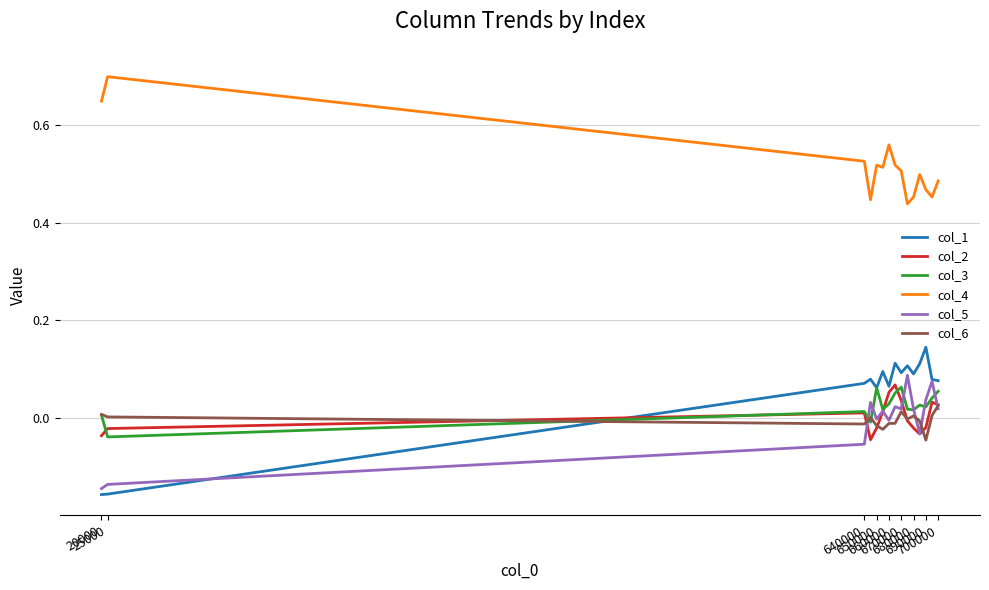

True or false: col_1 and col_4 intersect in this chart.

False